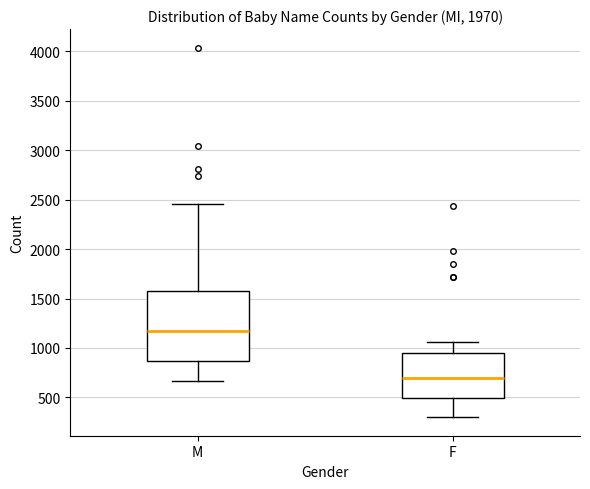

Which box has the highest median line?

M